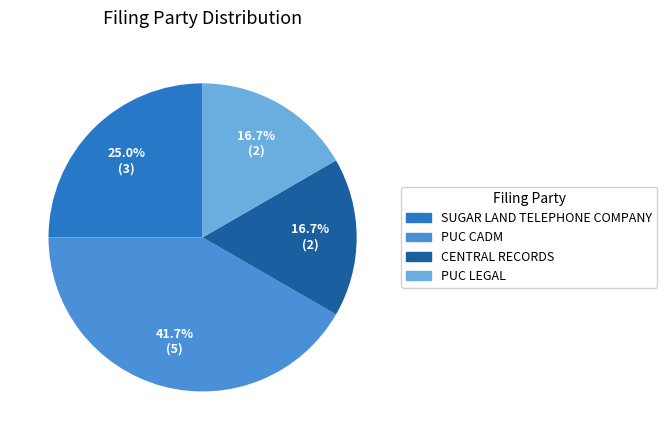

True or false: PUC LEGAL accounts for 8% of the total.

False